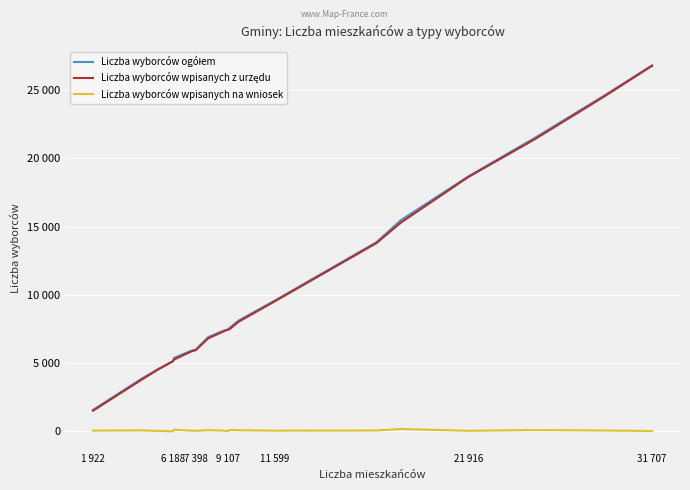

Does the chart have visible grid lines?

Yes